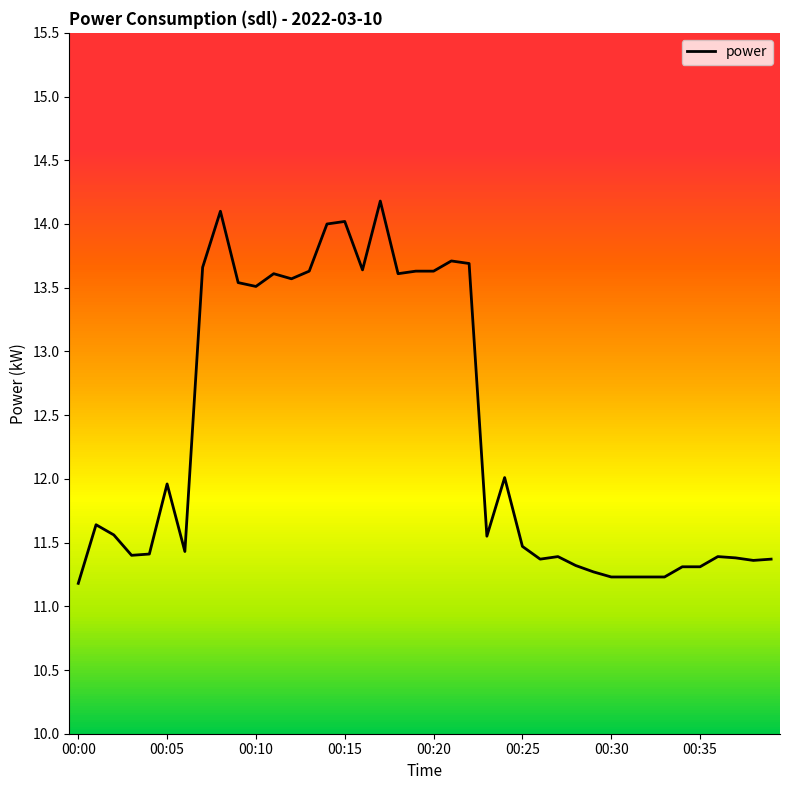

What is the maximum value shown in the chart?

14.2